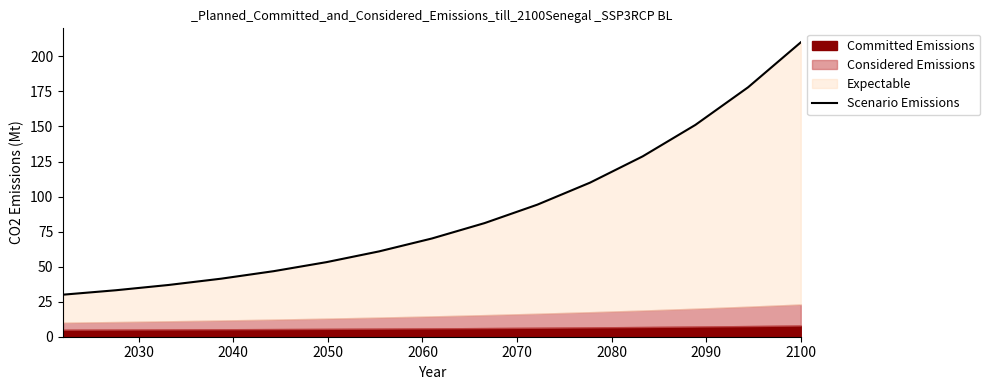

What position from the left is 2100?

8